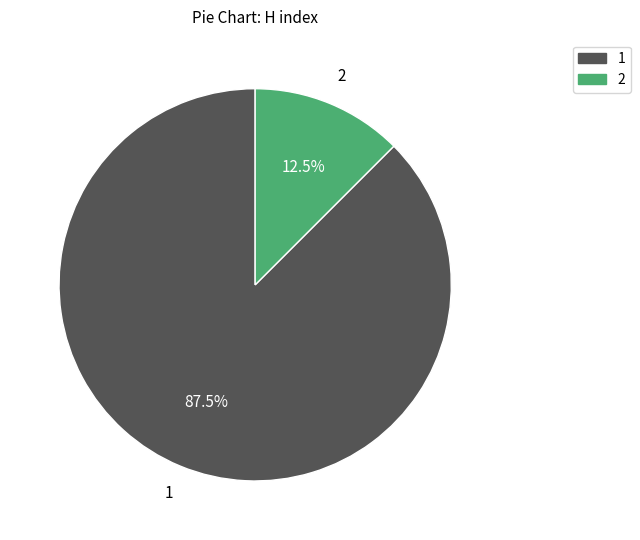

Which has a higher value, 2 or 1?

1